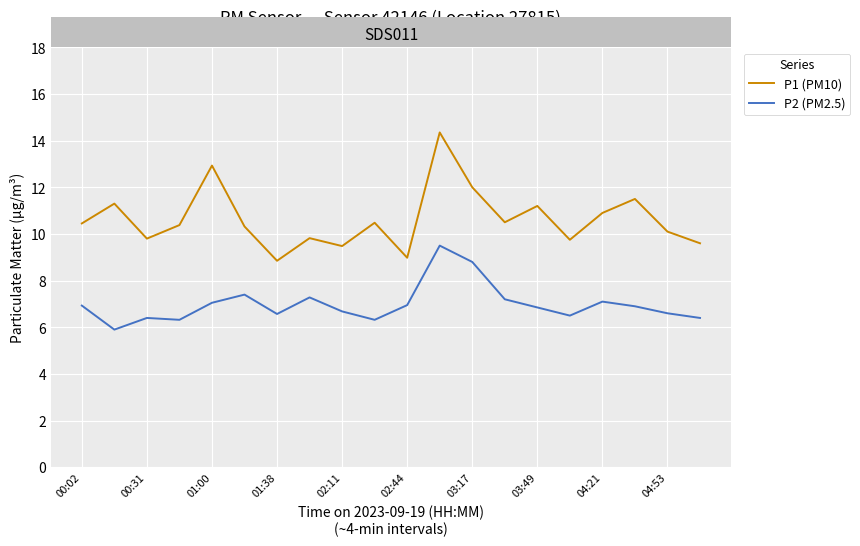

Is this an area chart (filled region under the line)?

No